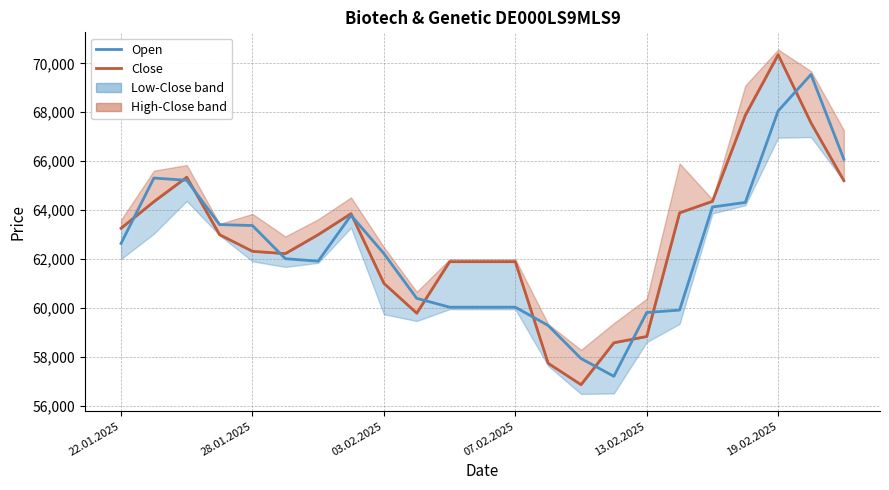

Which series has the widest spread of values?

Close